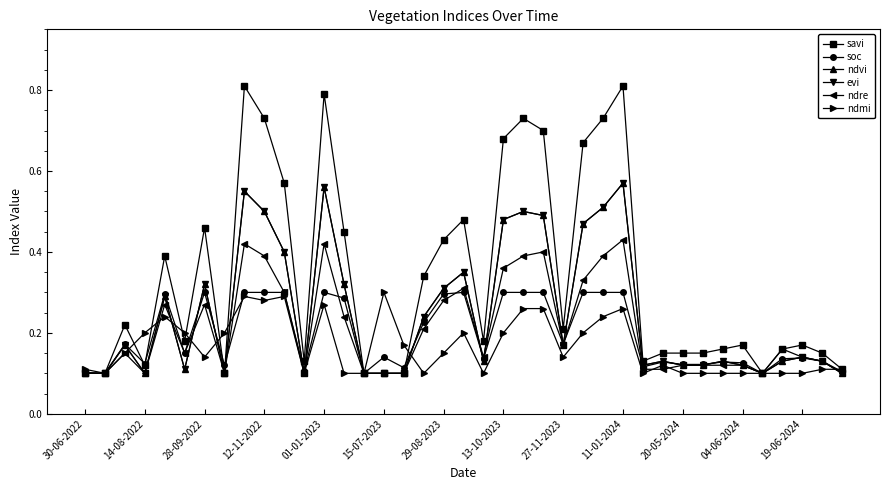

In ndvi, how many points are higher than both neighbors (excluding endpoints)?

11